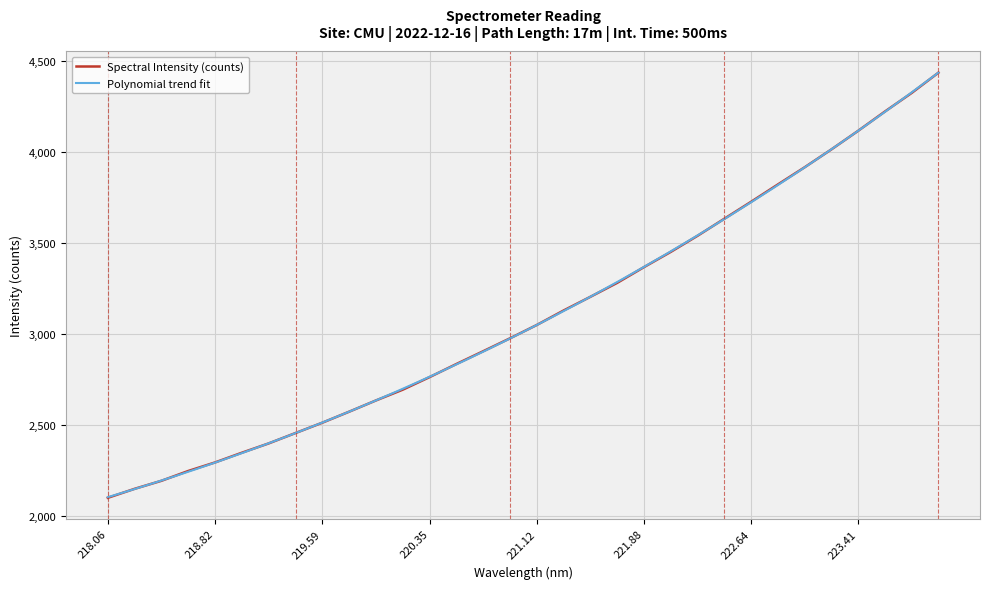

Is it true that the value at 221.4993 is 3205.2?

True